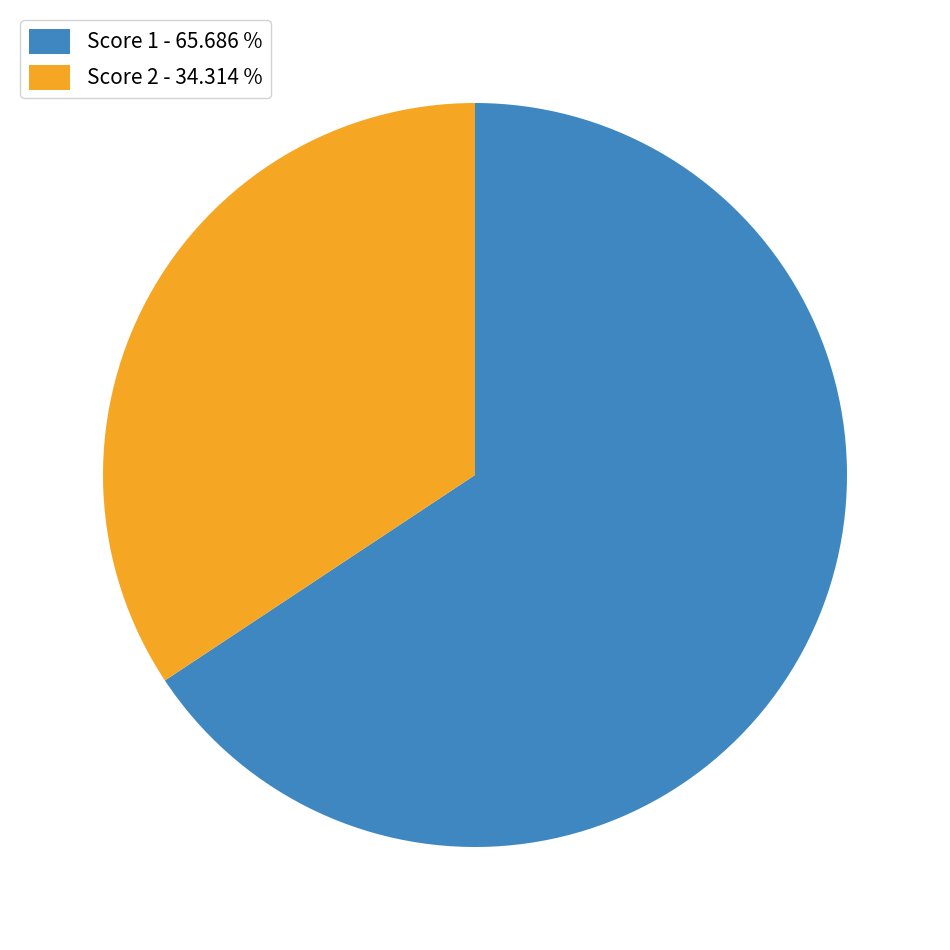

Between Score 1 - 65.686 % and Score 2 - 34.314 %, which is larger?

Score 1 - 65.686 %